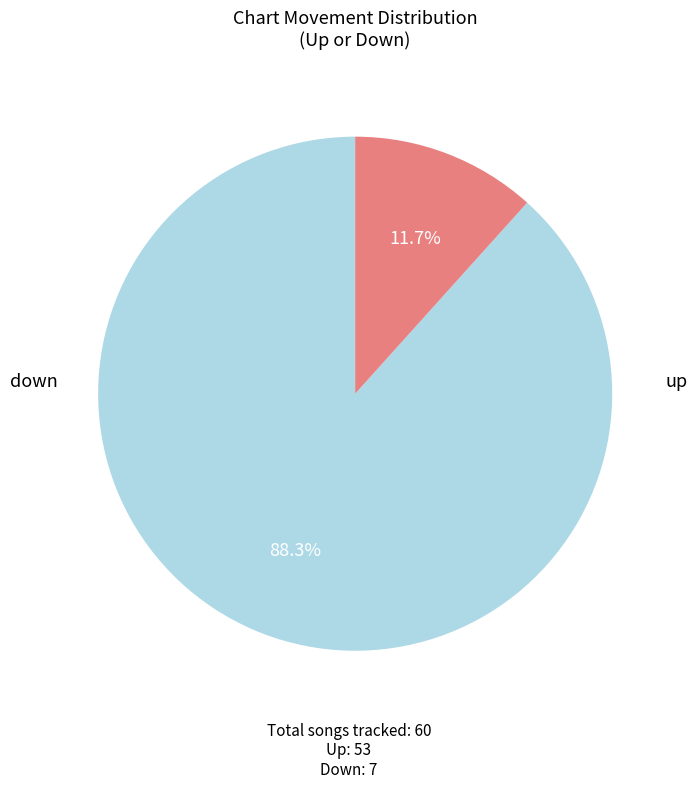

To the nearest percent, what is the average slice percentage?

50%